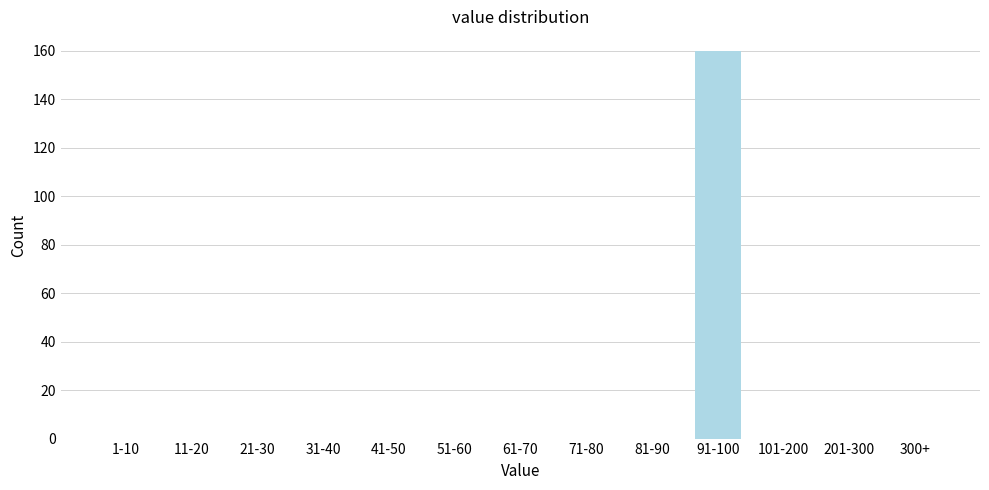

Reading right to left, transcribe all the data shown in this chart.

300+=0	201-300=0	101-200=0	91-100=160	81-90=0	71-80=0	61-70=0	51-60=0	41-50=0	31-40=0	21-30=0	11-20=0	1-10=0